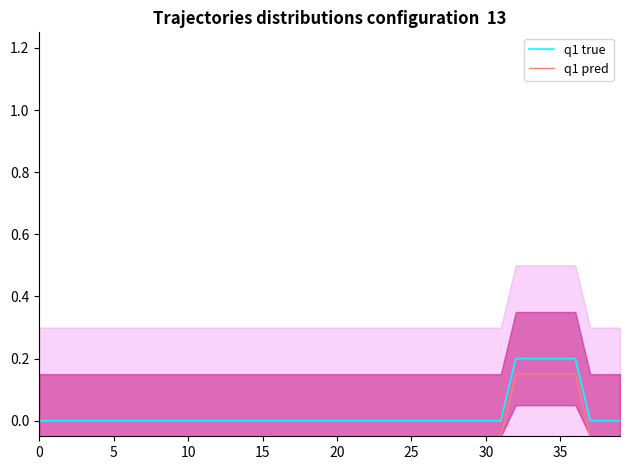

Which category has the lowest value across all series?

39